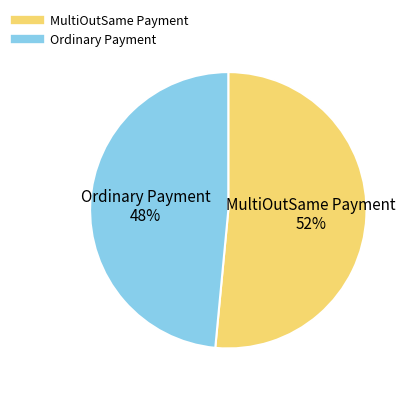

Is the sum of Ordinary Payment and MultiOutSame Payment greater than half?

Yes